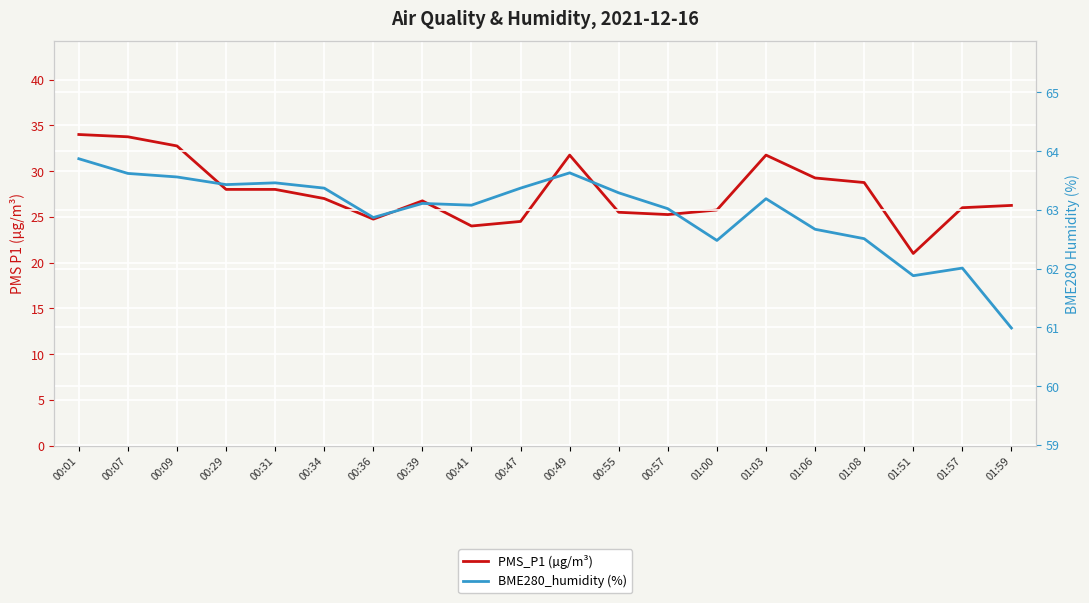

What position from the left is 01:57?

19